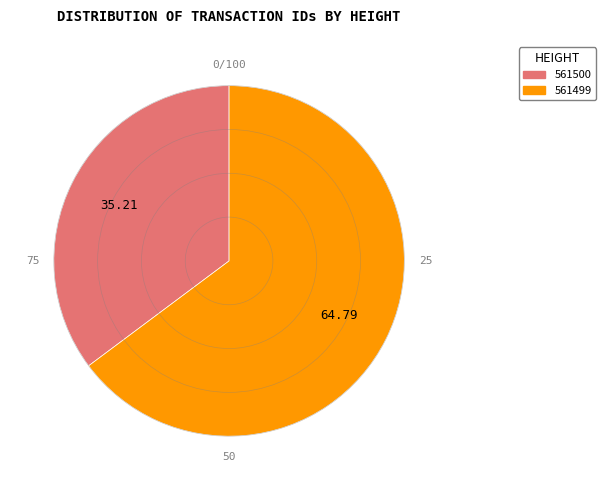

Is the sum of 561499 and 561500 greater than half?

Yes